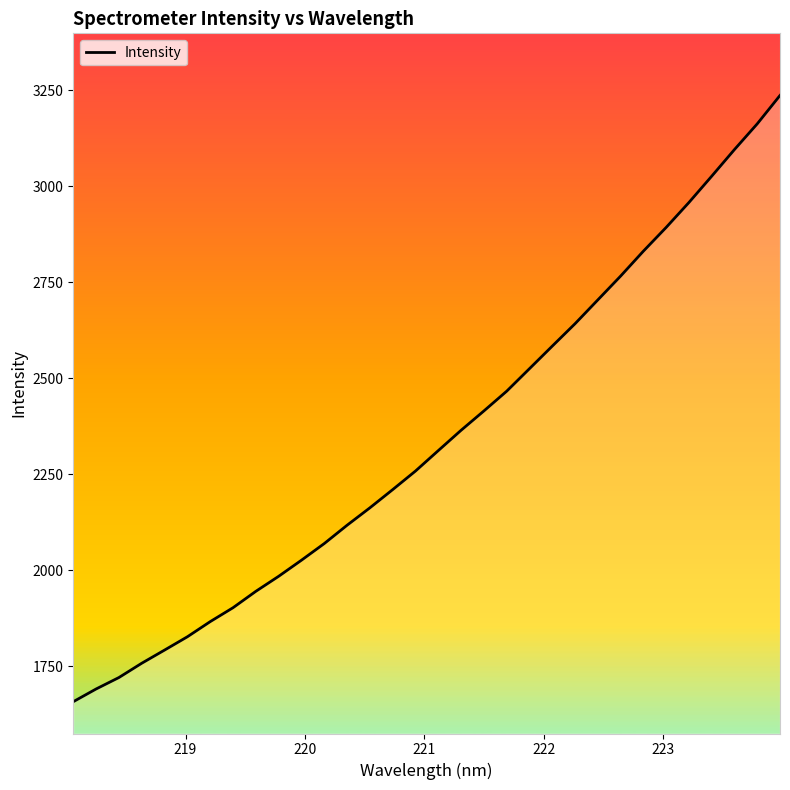

What is the difference between the maximum and minimum values?

1579.3